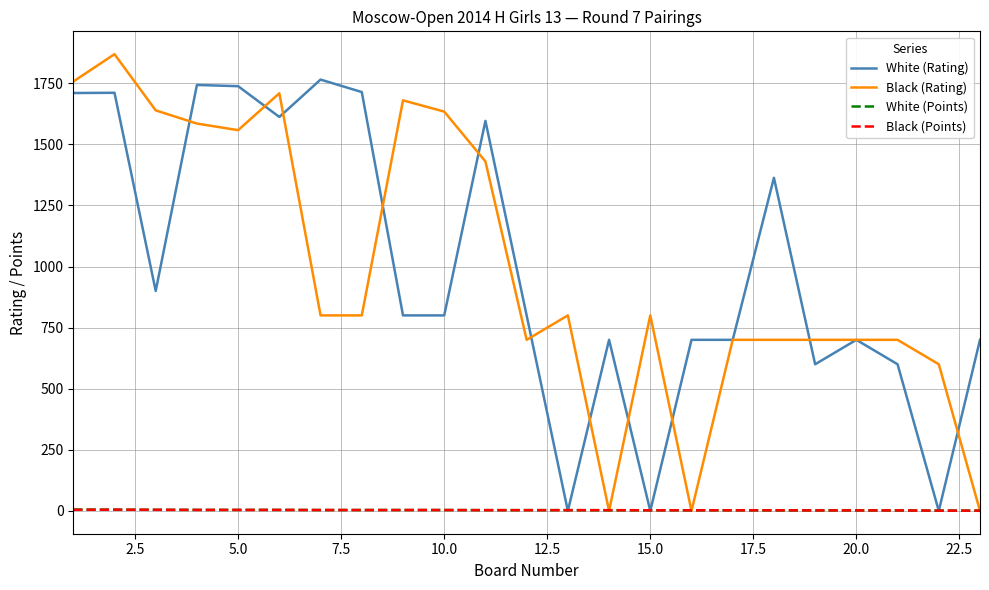

At how many categories does at least one series exceed 811?

12